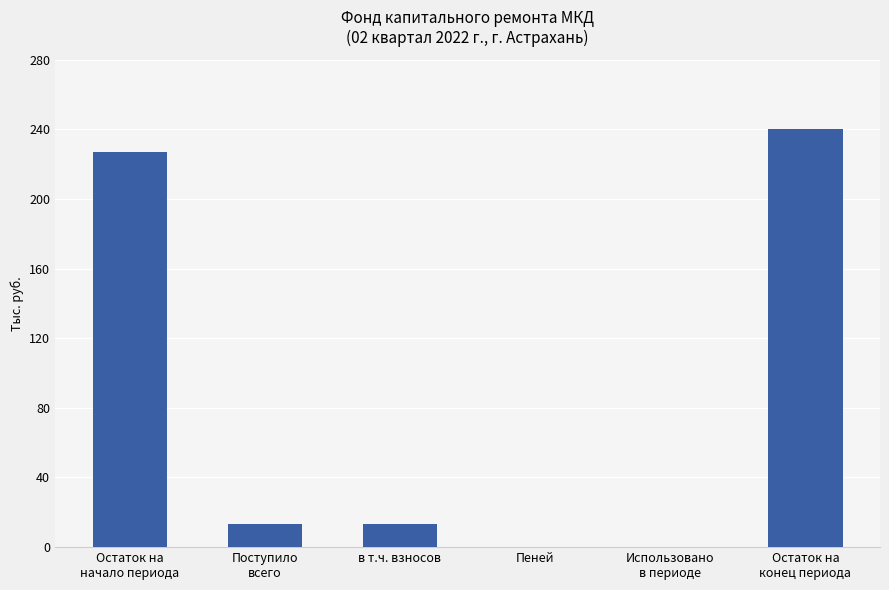

What is the average value?

82.4